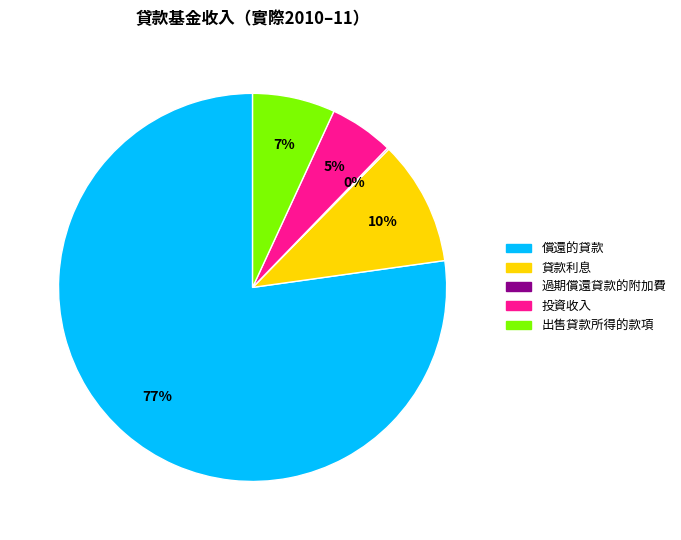

Do 投資收入 and 出售貸款所得的款項 together represent more than half of the pie?

No